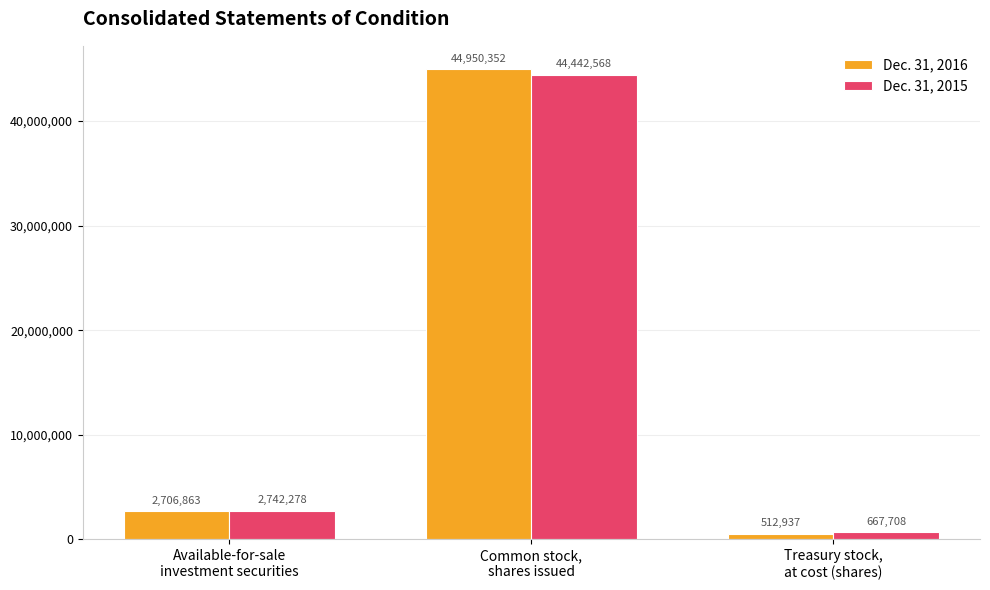

What is the label of the 2nd bar from the left?

Common stock,
shares issued